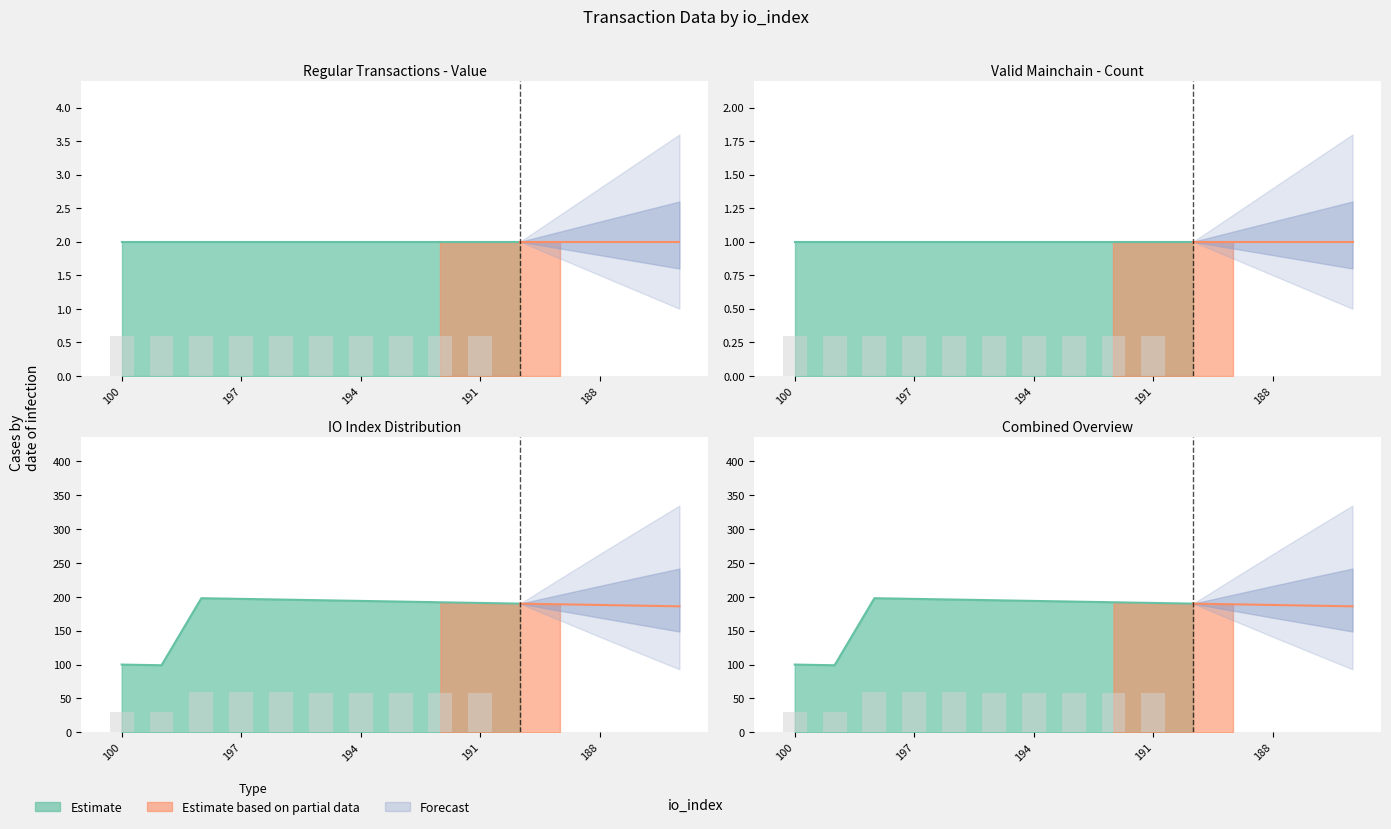

List the series in order of their peak value, lowest first.

valid_mainchain, Regular, io_index